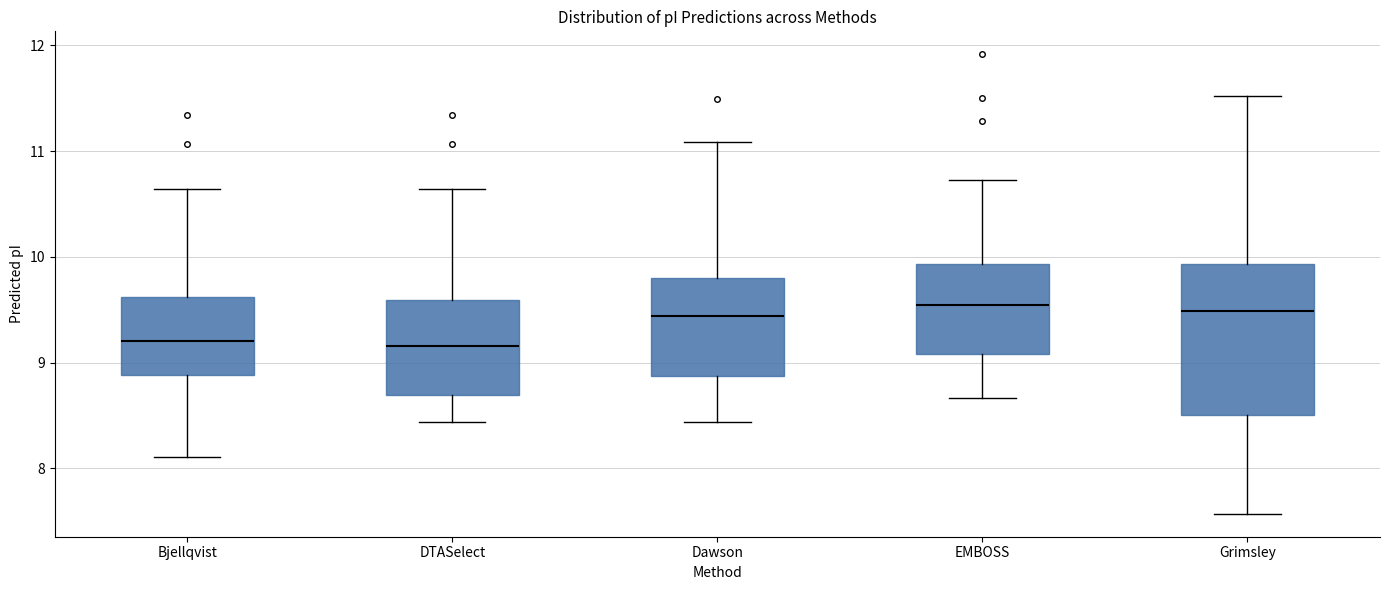

Which box is the tallest, from its lower edge to its upper edge?

Grimsley